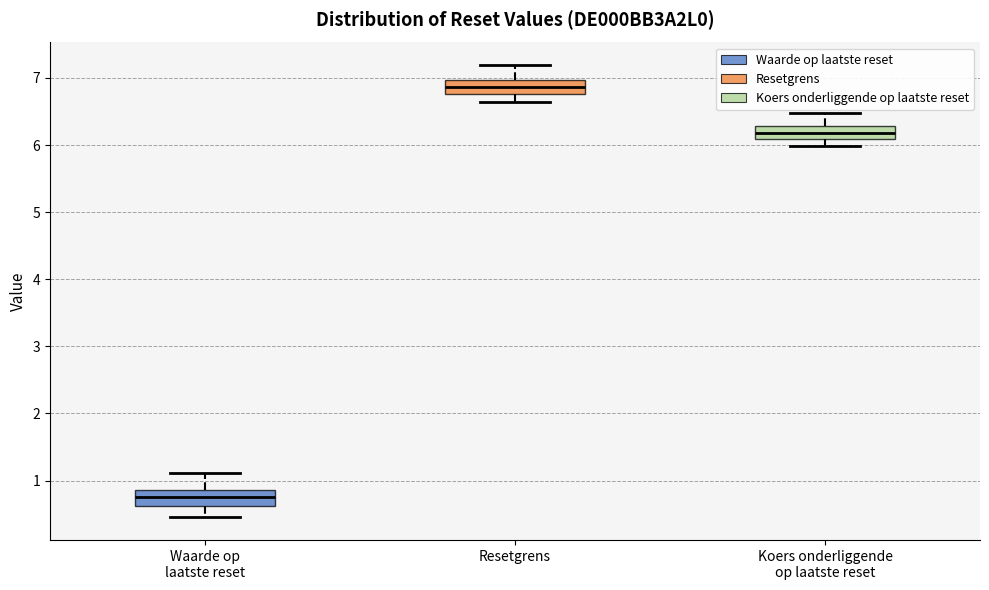

Reading left to right, read every box against the y-axis: the position of its median line, the range the box covers, and the ends of its whiskers. The values are not printed on the chart, so give them approximately, as read against the axis.

Waarde op laatste reset: median 0.8, box 0.6 to 0.9, whiskers 0.5 to 1.1
Resetgrens: median 6.9, box 6.8 to 7.0, whiskers 6.6 to 7.2
Koers onderliggende op laatste reset: median 6.2, box 6.1 to 6.3, whiskers 6.0 to 6.5